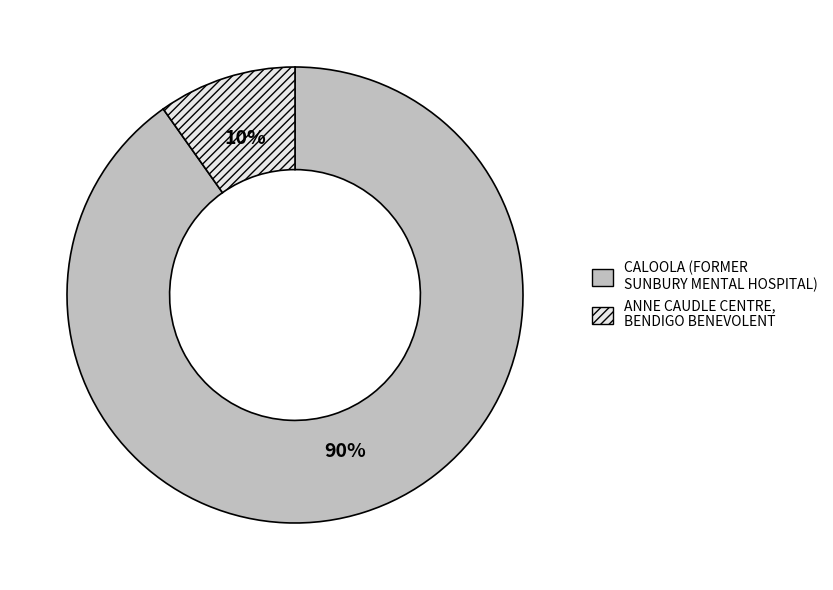

Which category accounts for the majority?

CALOOLA (FORMER SUNBURY MENTAL HOSPITAL)